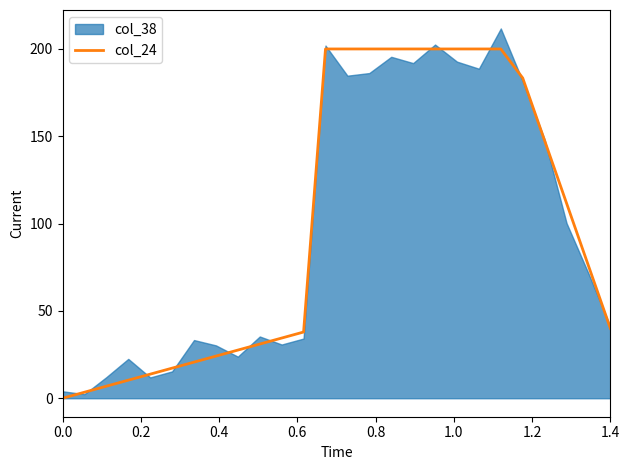

The value at 1.4 is 41.2. True or false?

False